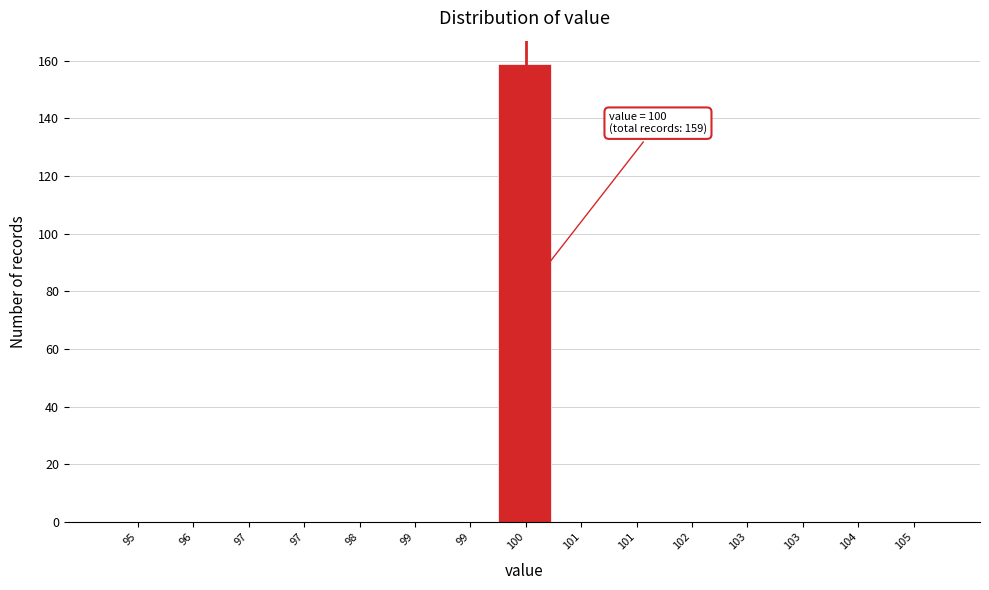

How many categories are shown in the chart?

15